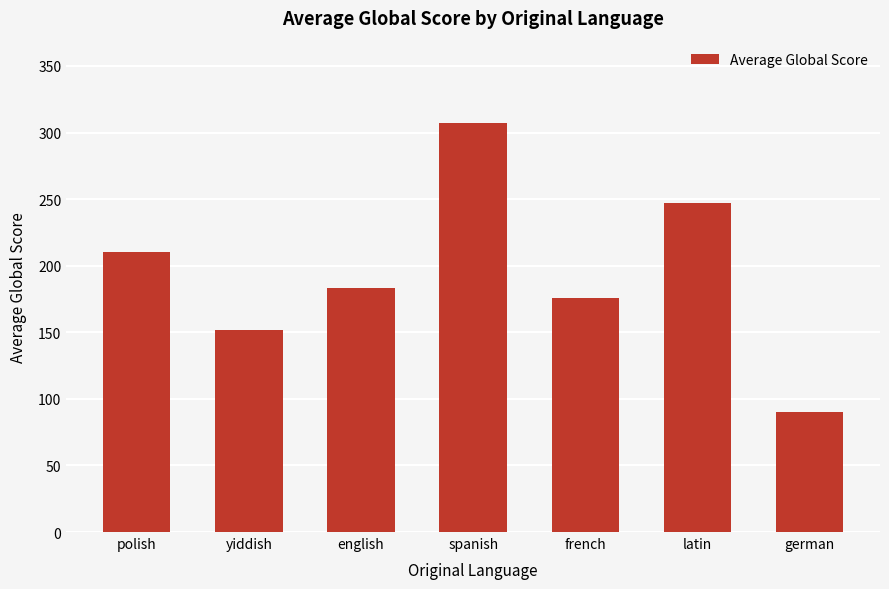

At which label does the data first exceed 183?

polish